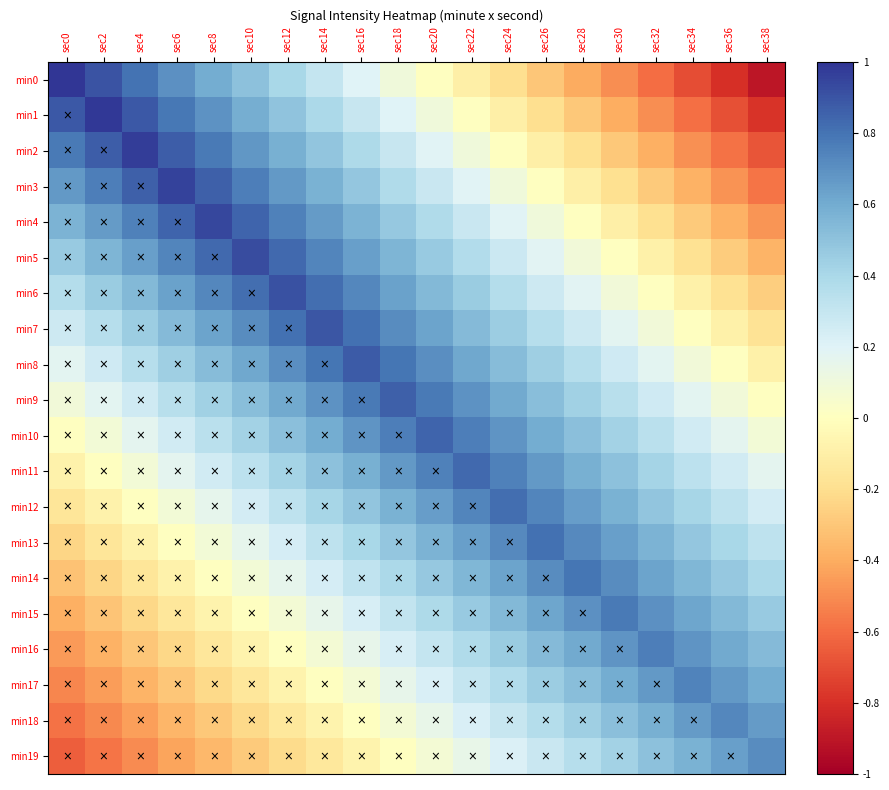

How many data points does each series have?

20